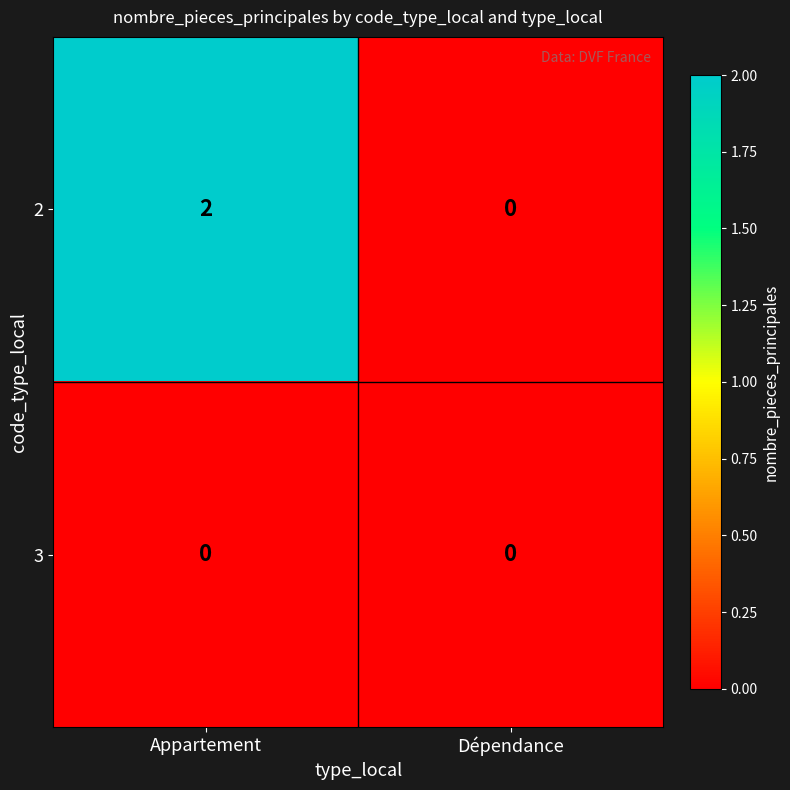

Is it true that 3 equals 0 at Appartement?

True